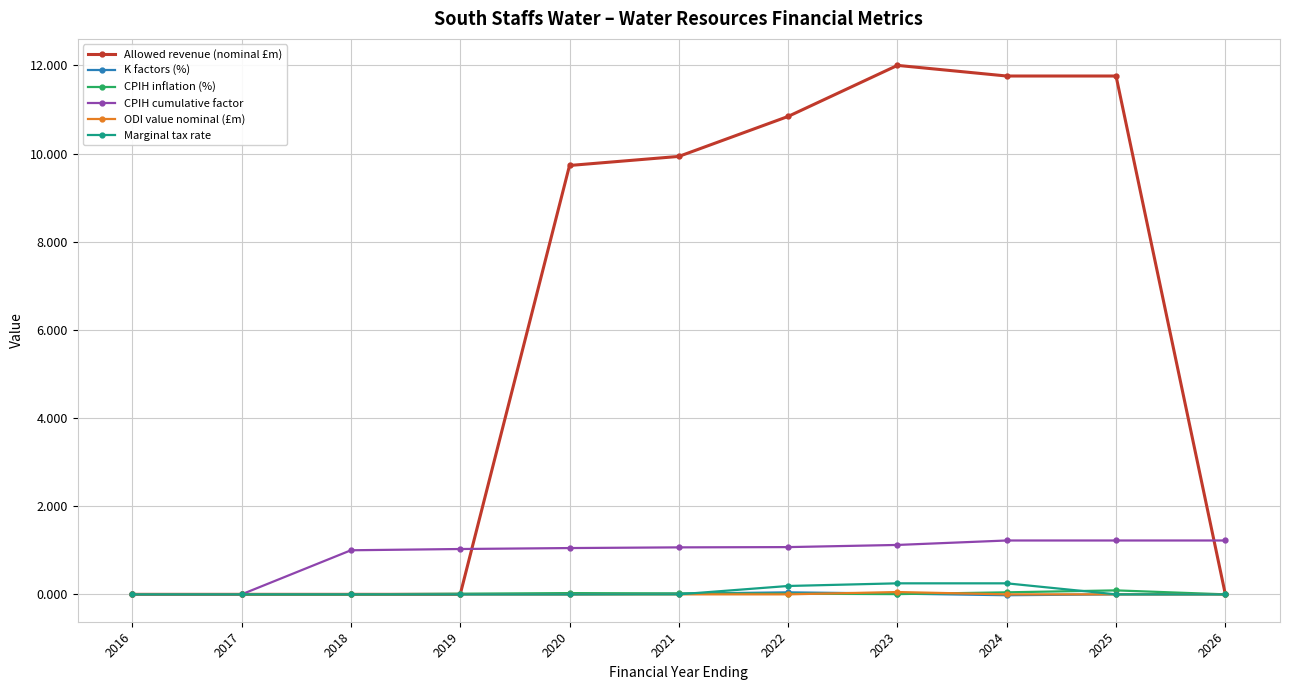

Which series has the largest total across all categories?

Allowed revenue (nominal £m)